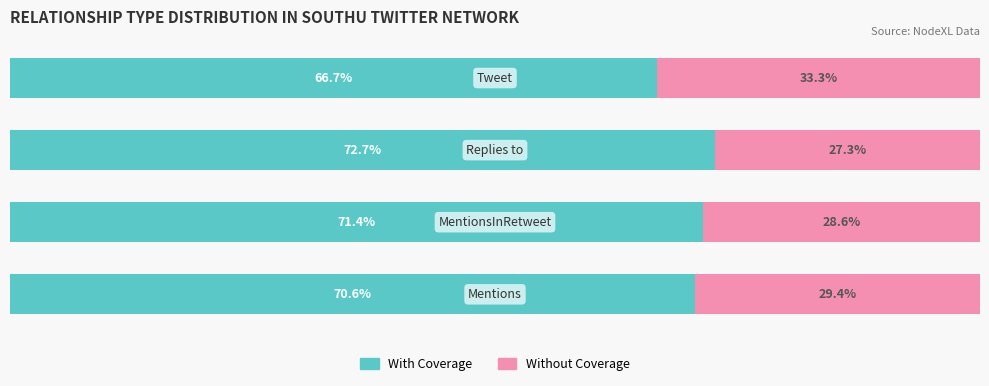

What is the value of the With Coverage bar at the 2nd from the left?

71.4